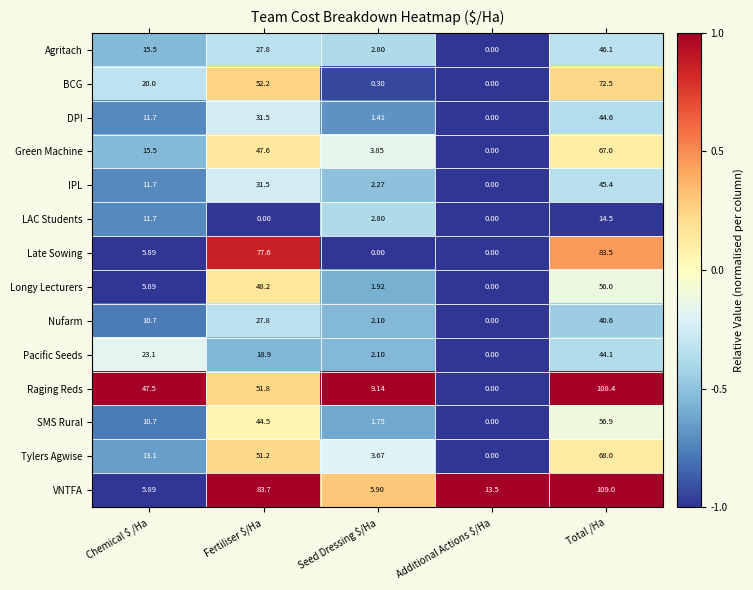

What is the smallest value displayed?

0.0